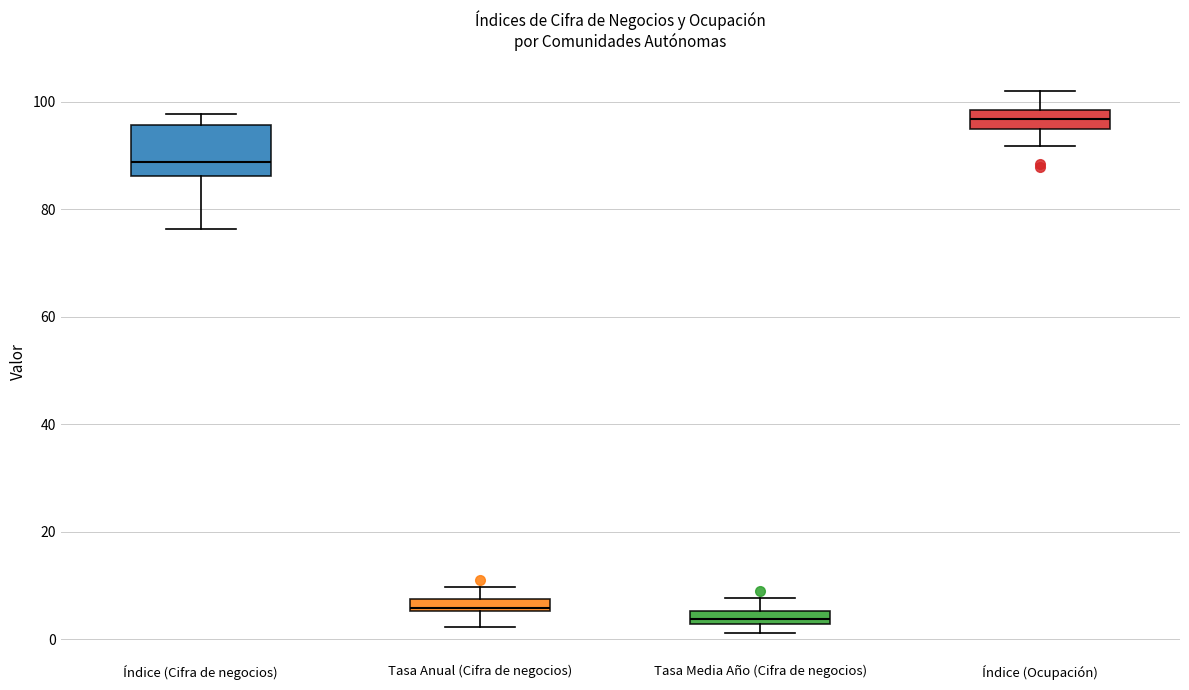

Which box has the highest median line?

Índice (Ocupación)